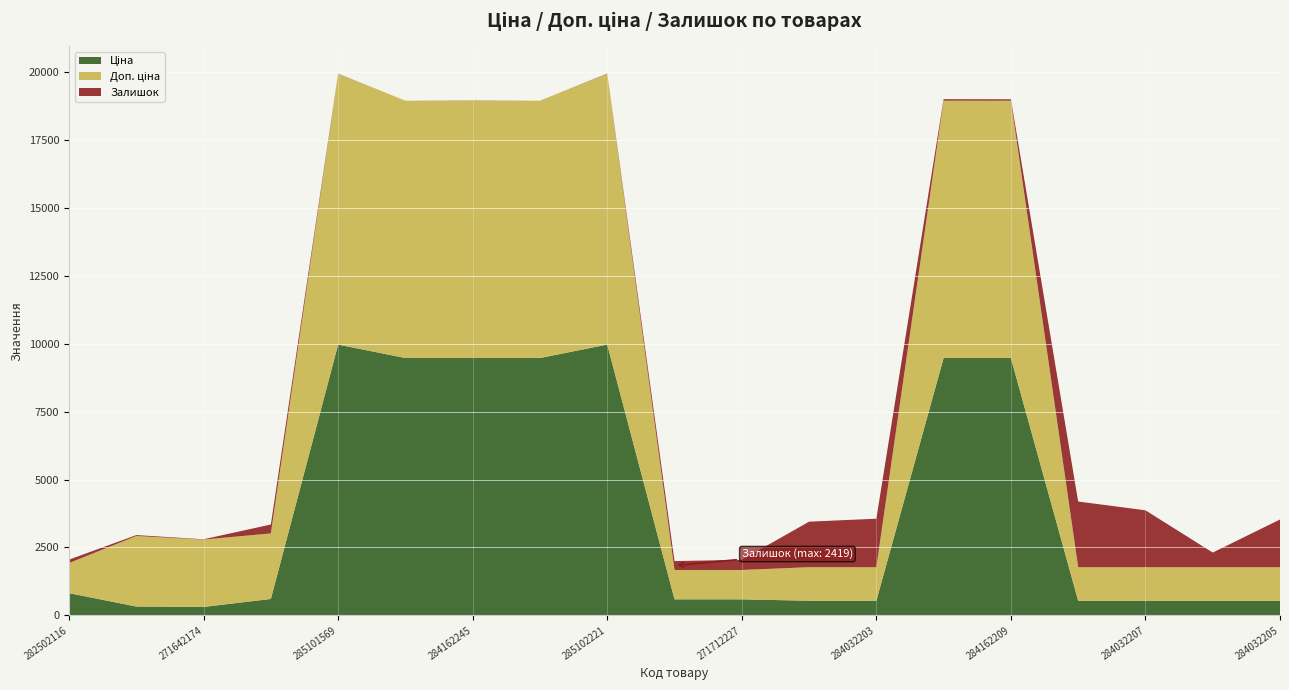

What is the total value across all series at 271652174?

2957.1